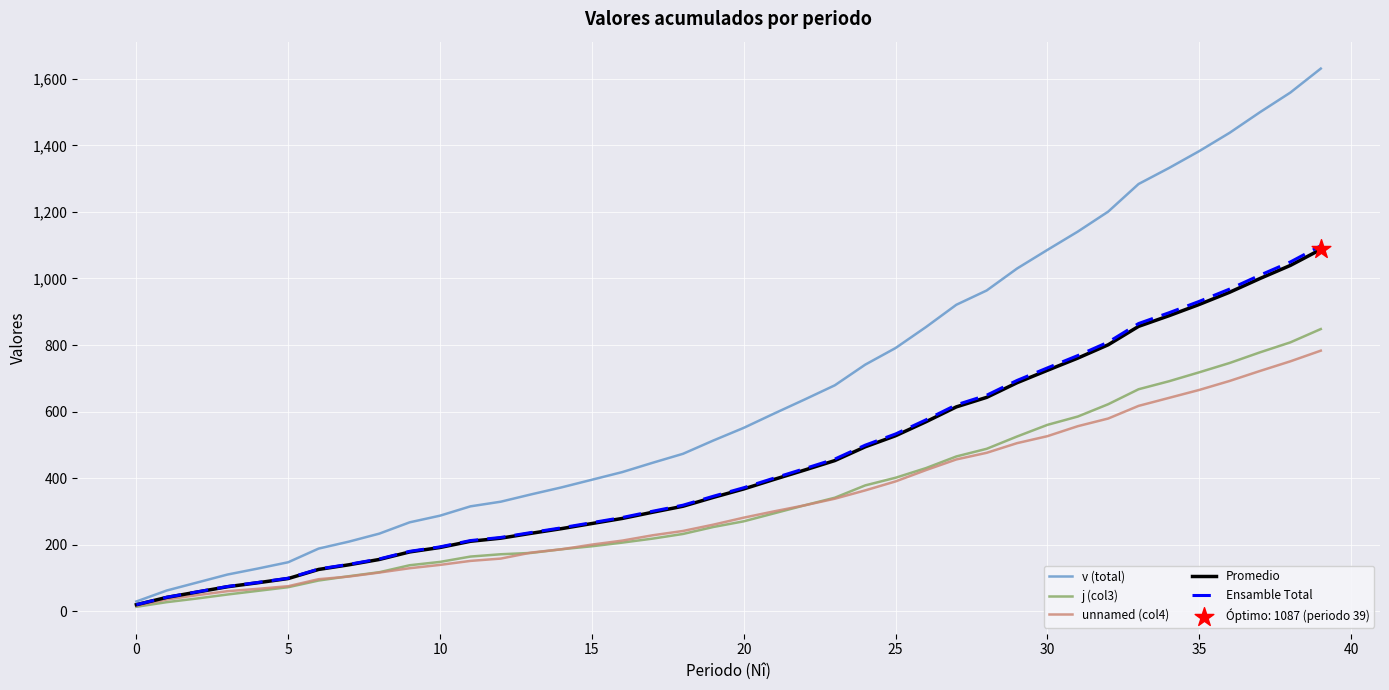

Which series has the largest range (max minus min)?

v (total)